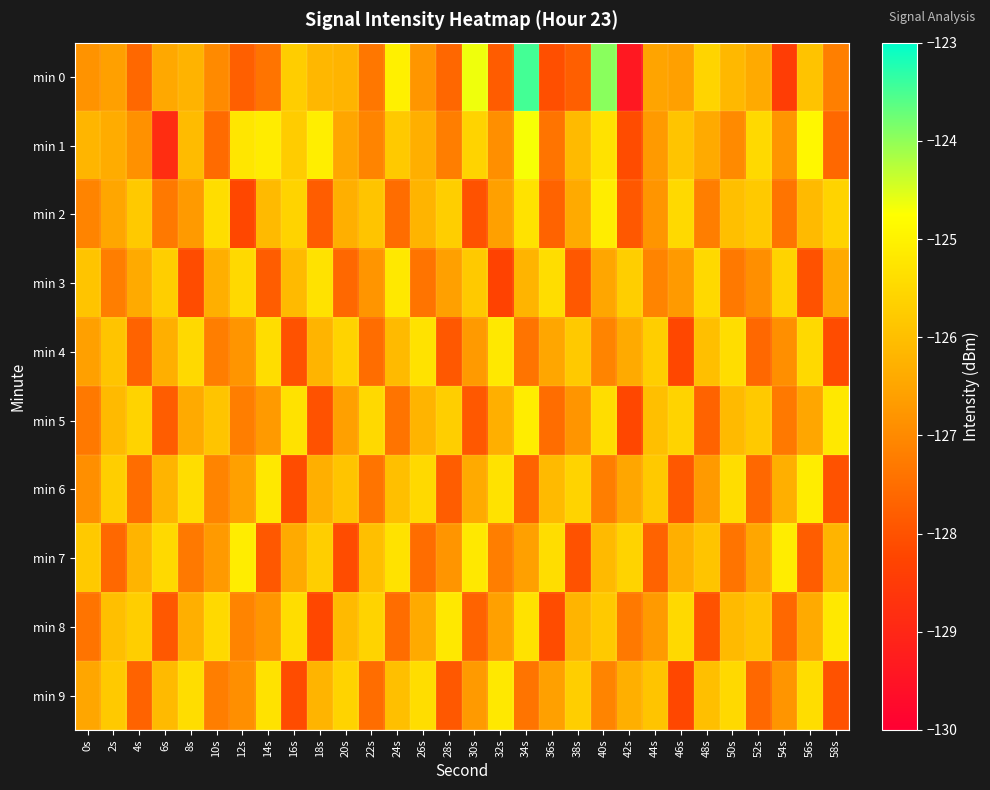

Reading left to right, what are all the values shown in this chart?

min 0: 0s=-126.8	2s=-126.6	4s=-127.6	6s=-126.5	8s=-126.2	10s=-127.0	12s=-127.8	14s=-127.4	16s=-125.7	18s=-126.2	20s=-126.2	22s=-127.3	24s=-125.0	26s=-126.8	28s=-127.6	30s=-124.6	32s=-127.8	34s=-123.5	36s=-128.1	38s=-127.8	40s=-124.0	42s=-129.4	44s=-126.5	46s=-126.6	48s=-125.6	50s=-126.1	52s=-126.4	54s=-128.4	56s=-125.9	58s=-127.2
min 1: 0s=-126.2	2s=-126.4	4s=-126.9	6s=-128.8	8s=-126.1	10s=-127.5	12s=-125.2	14s=-125.1	16s=-125.7	18s=-125.1	20s=-126.5	22s=-127.1	24s=-125.8	26s=-126.3	28s=-127.2	30s=-125.6	32s=-126.9	34s=-124.7	36s=-127.4	38s=-126.1	40s=-125.3	42s=-128.1	44s=-126.7	46s=-125.9	48s=-126.4	50s=-127.0	52s=-125.5	54s=-126.8	56s=-124.9	58s=-127.6
min 2: 0s=-127.1	2s=-126.5	4s=-125.8	6s=-127.3	8s=-126.7	10s=-125.4	12s=-128.2	14s=-126.1	16s=-125.6	18s=-127.8	20s=-126.3	22s=-125.9	24s=-127.5	26s=-126.2	28s=-125.7	30s=-128.0	32s=-126.6	34s=-125.3	36s=-127.7	38s=-126.4	40s=-125.1	42s=-127.9	44s=-126.8	46s=-125.5	48s=-127.2	50s=-126.0	52s=-125.8	54s=-127.4	56s=-126.1	58s=-125.6
min 3: 0s=-125.9	2s=-127.2	4s=-126.4	6s=-125.7	8s=-128.1	10s=-126.3	12s=-125.5	14s=-127.8	16s=-126.1	18s=-125.3	20s=-127.6	22s=-126.8	24s=-125.2	26s=-127.4	28s=-126.6	30s=-125.8	32s=-128.3	34s=-126.2	36s=-125.4	38s=-127.9	40s=-126.5	42s=-125.7	44s=-127.1	46s=-126.7	48s=-125.5	50s=-127.3	52s=-126.9	54s=-125.6	56s=-128.0	58s=-126.4
min 4: 0s=-126.6	2s=-125.9	4s=-127.7	6s=-126.3	8s=-125.5	10s=-127.2	12s=-126.8	14s=-125.4	16s=-128.0	18s=-126.2	20s=-125.6	22s=-127.5	24s=-126.1	26s=-125.3	28s=-127.9	30s=-126.7	32s=-125.2	34s=-127.4	36s=-126.5	38s=-125.8	40s=-127.1	42s=-126.4	44s=-125.7	46s=-128.2	48s=-126.0	50s=-125.4	52s=-127.6	54s=-126.9	56s=-125.5	58s=-128.1
min 5: 0s=-127.3	2s=-126.1	4s=-125.6	6s=-127.8	8s=-126.4	10s=-125.9	12s=-127.2	14s=-126.7	16s=-125.3	18s=-128.0	20s=-126.6	22s=-125.5	24s=-127.4	26s=-126.2	28s=-125.7	30s=-127.9	32s=-126.3	34s=-125.1	36s=-127.5	38s=-126.8	40s=-125.4	42s=-128.2	44s=-126.0	46s=-125.6	48s=-127.7	50s=-126.1	52s=-125.8	54s=-127.3	56s=-126.5	58s=-125.2
min 6: 0s=-126.9	2s=-125.7	4s=-127.5	6s=-126.2	8s=-125.4	10s=-127.1	12s=-126.6	14s=-125.2	16s=-128.1	18s=-126.3	20s=-125.9	22s=-127.4	24s=-126.0	26s=-125.5	28s=-127.8	30s=-126.4	32s=-125.3	34s=-127.7	36s=-126.1	38s=-125.6	40s=-127.2	42s=-126.5	44s=-125.8	46s=-127.9	48s=-126.7	50s=-125.4	52s=-127.6	54s=-126.3	56s=-125.1	58s=-128.0
min 7: 0s=-125.8	2s=-127.6	4s=-126.2	6s=-125.5	8s=-127.3	10s=-126.7	12s=-125.1	14s=-127.9	16s=-126.4	18s=-125.7	20s=-128.1	22s=-126.0	24s=-125.3	26s=-127.5	28s=-126.8	30s=-125.2	32s=-127.2	34s=-126.6	36s=-125.4	38s=-128.0	40s=-126.1	42s=-125.6	44s=-127.7	46s=-126.3	48s=-125.9	50s=-127.4	52s=-126.5	54s=-125.1	56s=-127.8	58s=-126.2
min 8: 0s=-127.4	2s=-126.0	4s=-125.7	6s=-127.9	8s=-126.3	10s=-125.5	12s=-127.1	14s=-126.8	16s=-125.4	18s=-128.2	20s=-126.1	22s=-125.6	24s=-127.5	26s=-126.4	28s=-125.2	30s=-127.7	32s=-126.6	34s=-125.3	36s=-128.1	38s=-126.2	40s=-125.8	42s=-127.3	44s=-126.7	46s=-125.5	48s=-128.0	50s=-126.1	52s=-125.9	54s=-127.6	56s=-126.4	58s=-125.2
min 9: 0s=-126.5	2s=-125.8	4s=-127.7	6s=-126.1	8s=-125.4	10s=-127.2	12s=-126.9	14s=-125.3	16s=-128.1	18s=-126.2	20s=-125.6	22s=-127.5	24s=-126.0	26s=-125.4	28s=-127.9	30s=-126.7	32s=-125.2	34s=-127.4	36s=-126.6	38s=-125.7	40s=-127.1	42s=-126.3	44s=-125.9	46s=-128.2	48s=-126.0	50s=-125.5	52s=-127.6	54s=-126.8	56s=-125.4	58s=-128.0